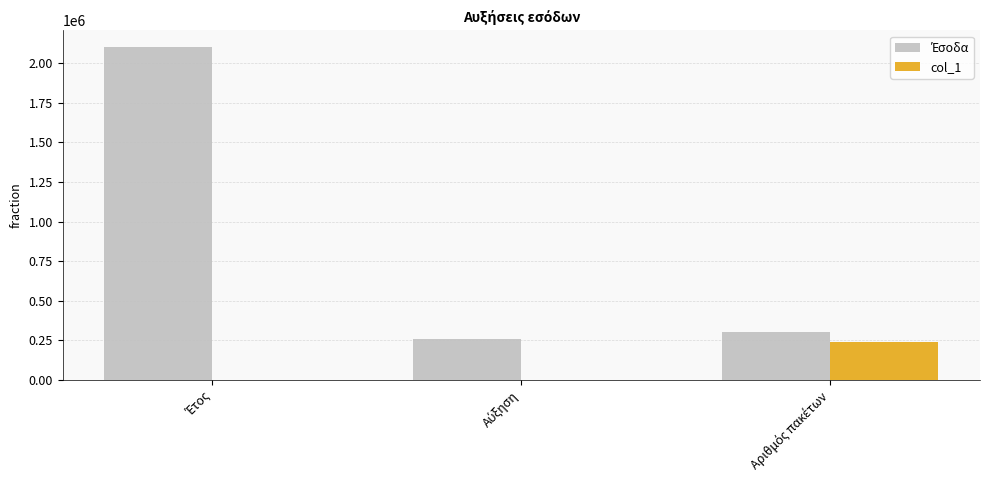

How many groups of bars are there?

3